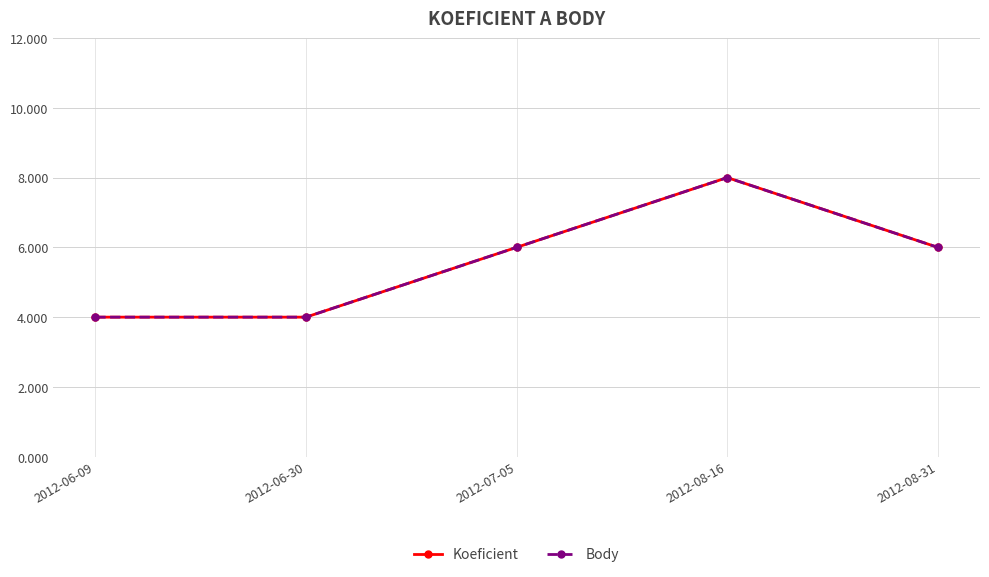

Read the Koeficient value at 2012-08-31.

6